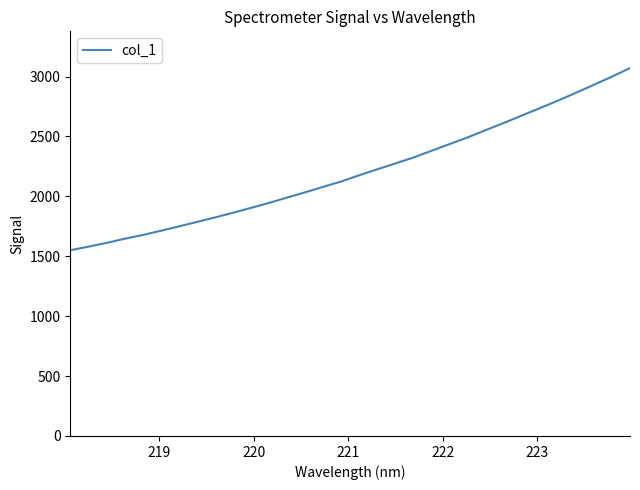

Reading left to right, what are all the values shown in this chart?

1549.9	1580.2	1611.1	1645.8	1677.0	1712.1	1748.8	1786.1	1823.5	1863.1	1903.6	1945.3	1989.8	2033.6	2079.5	2124.5	2176.3	2226.3	2275.0	2324.3	2380.5	2436.2	2491.8	2552.7	2612.3	2674.6	2735.8	2798.7	2864.0	2931.2	2999.3	3070.2